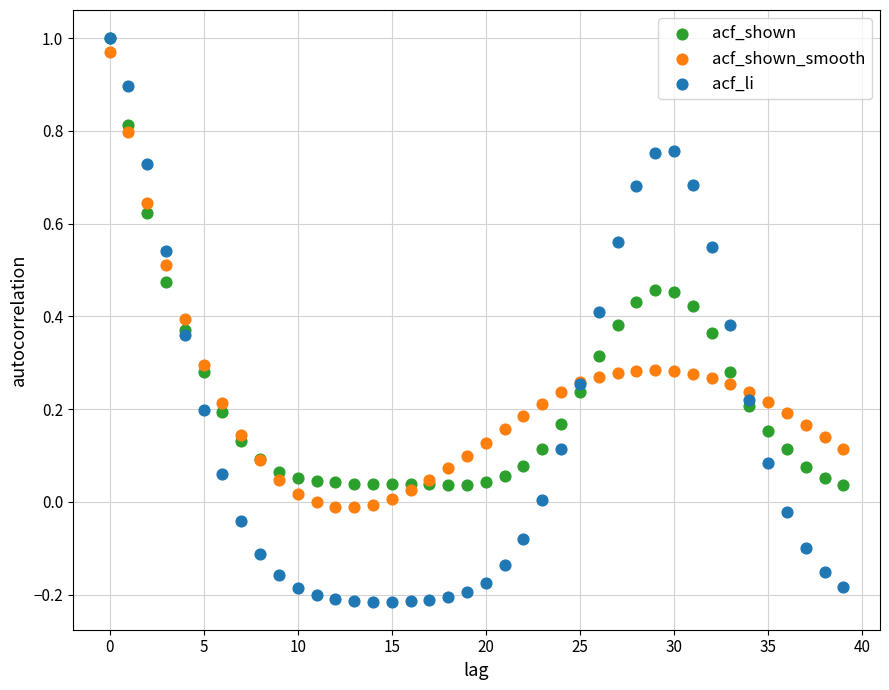

What are all the series names shown in the legend?

acf_shown, acf_shown_smooth, acf_li